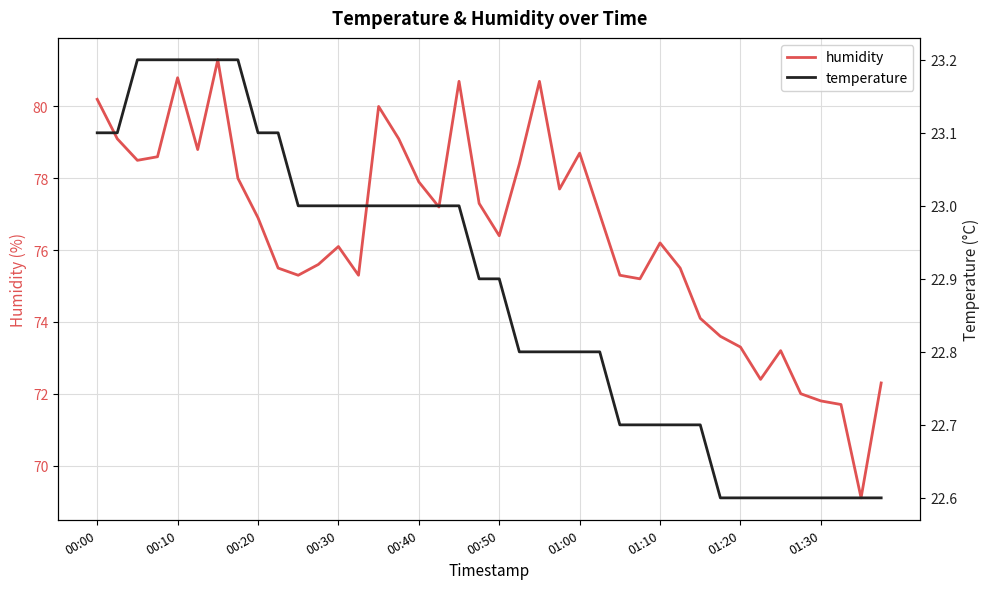

The value of humidity at 13 is 102.9. True or false?

False